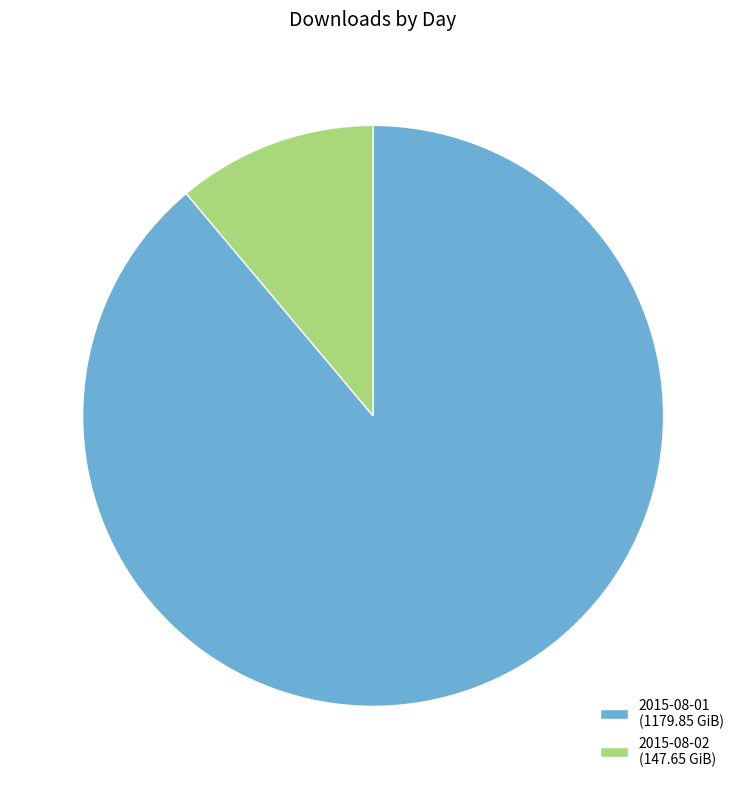

Is there a majority slice in this chart?

Yes